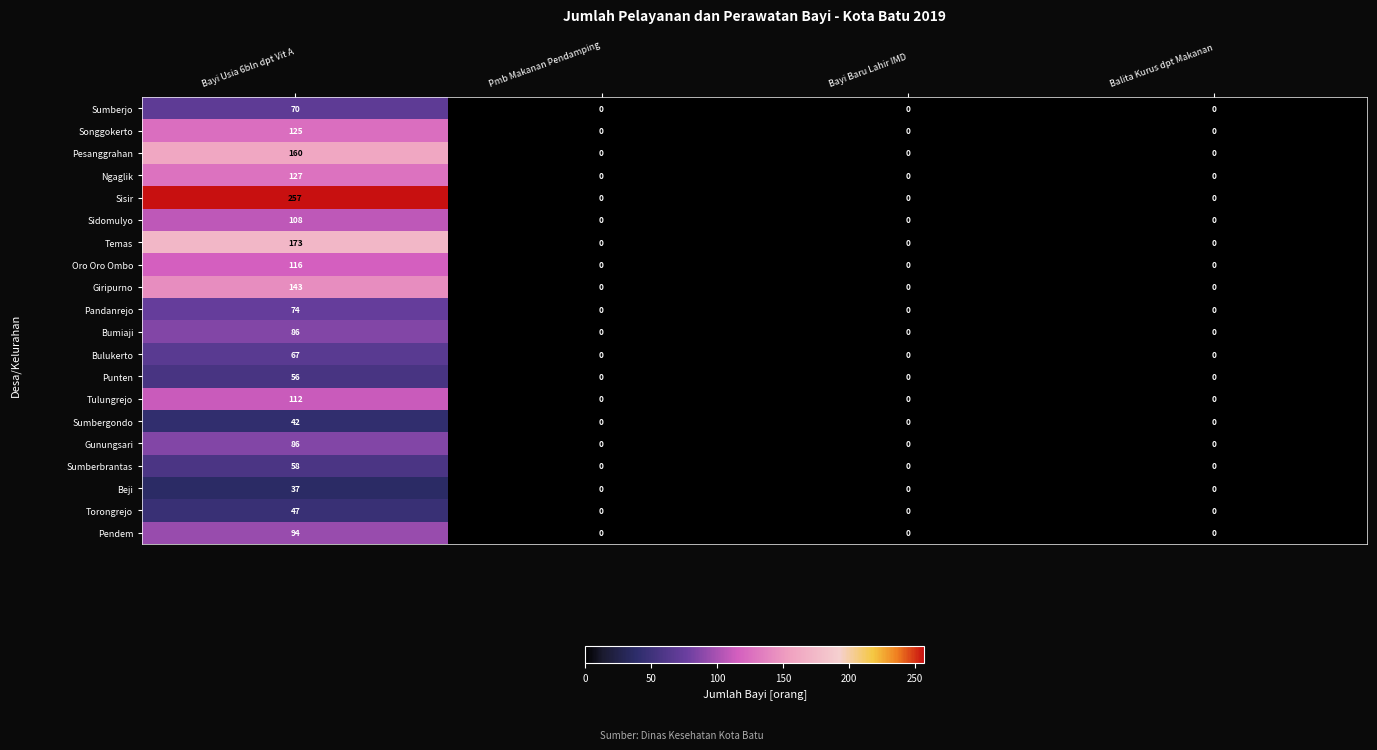

Which series has the widest spread of values?

Sisir